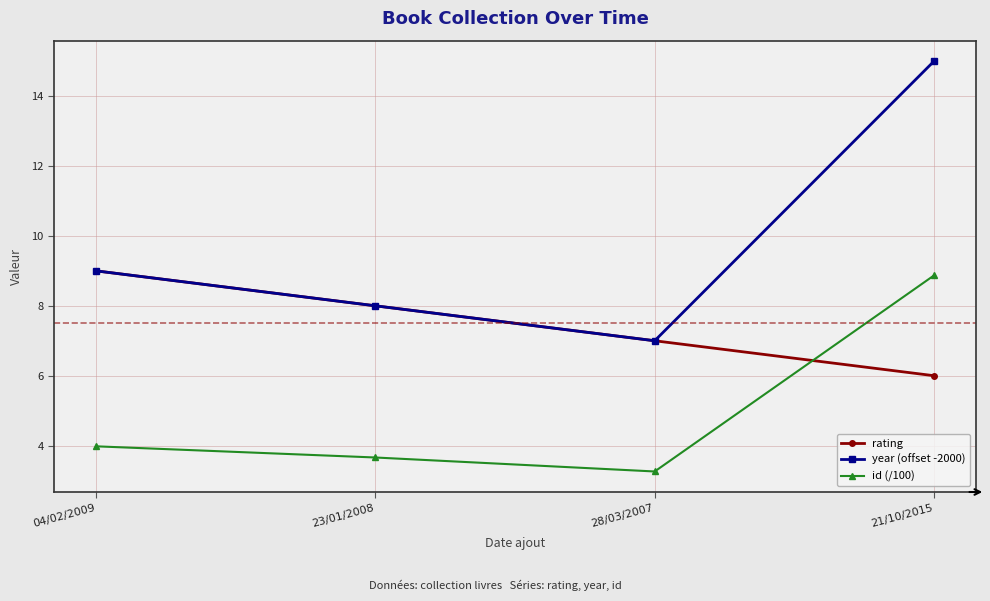

Read the rating value at 28/03/2007.

7.0